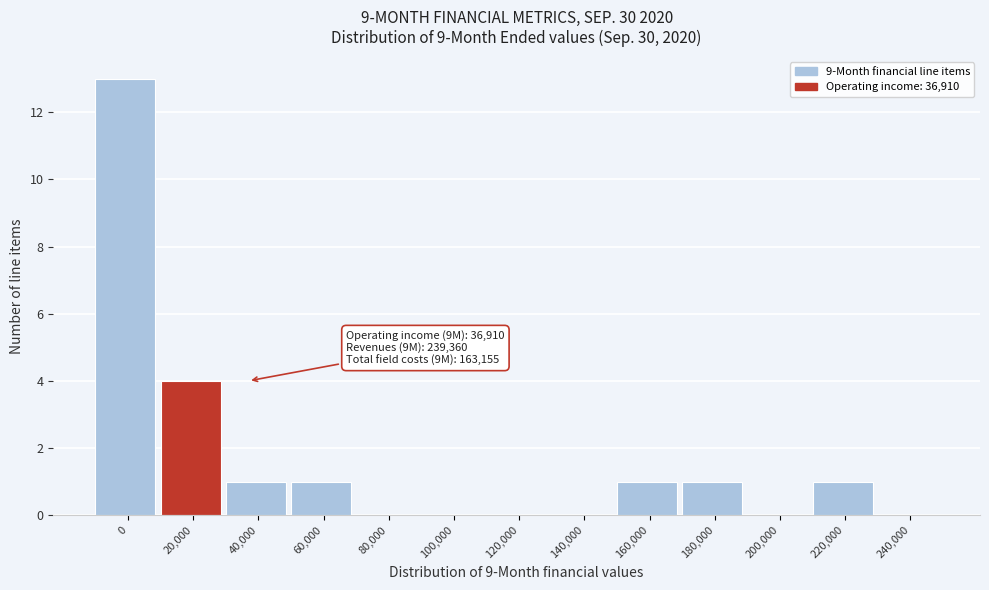

Reading right to left, list all the values displayed in this chart.

240,000=0	220,000=1	200,000=0	180,000=1	160,000=1	140,000=0	120,000=0	100,000=0	80,000=0	60,000=1	40,000=1	20,000=4	0=13